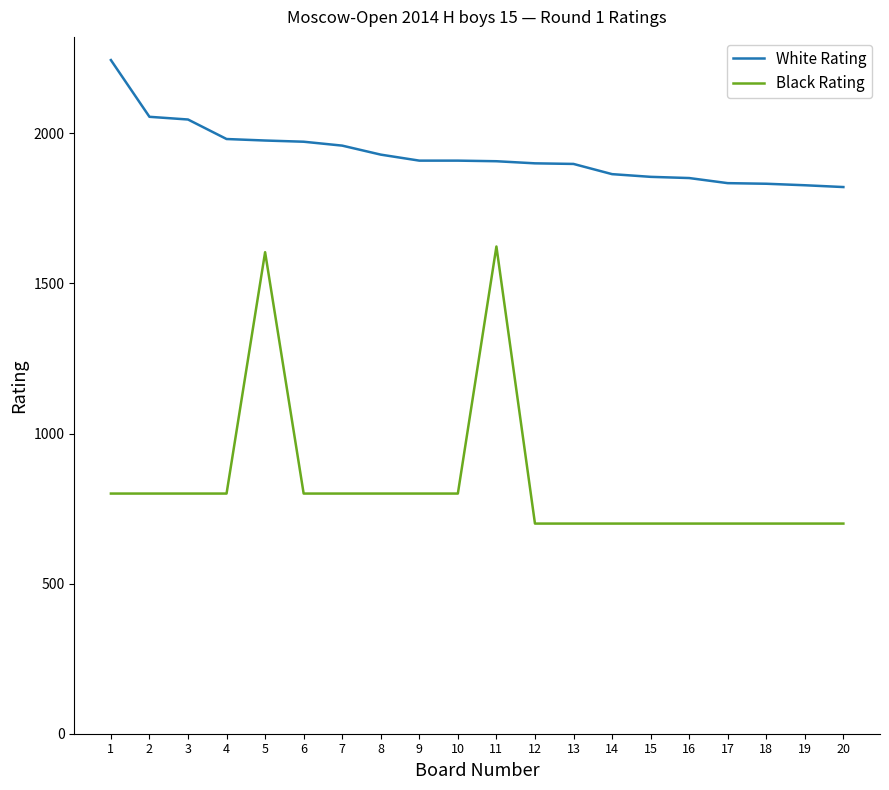

Rank the series at 13 from lowest to highest value.

Black Rating, White Rating